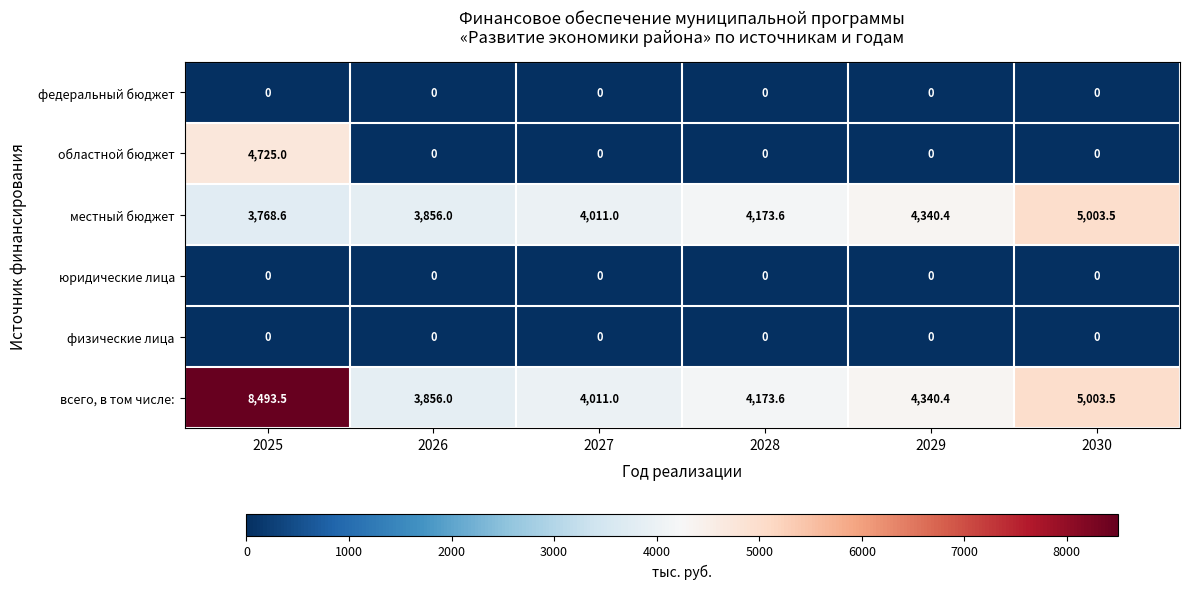

At how many categories does at least one series exceed 1454?

6